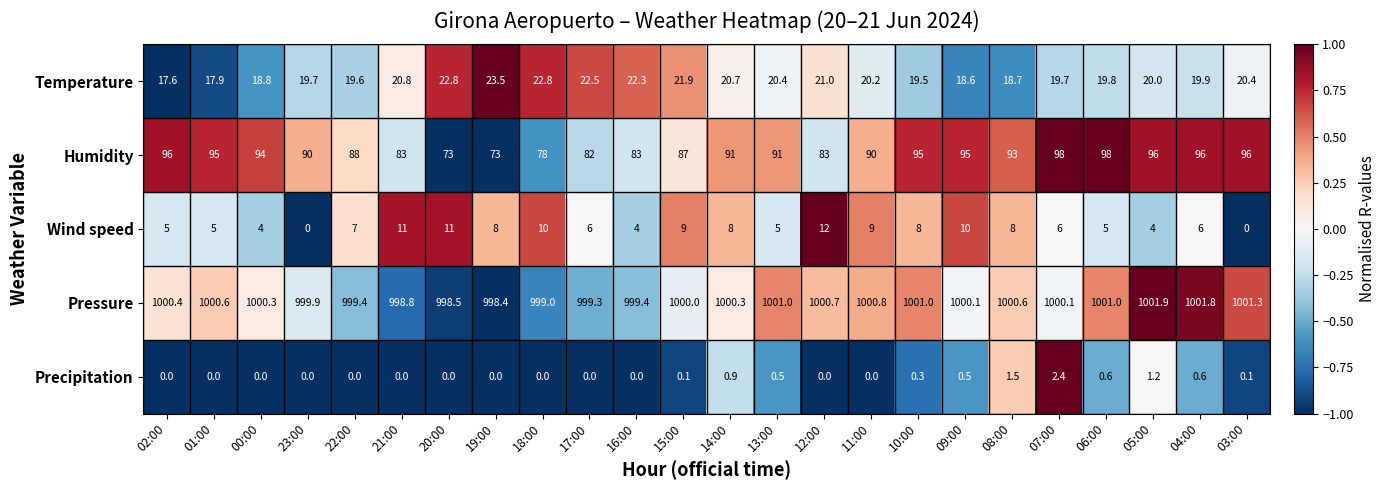

How many categories are shown in the chart?

24